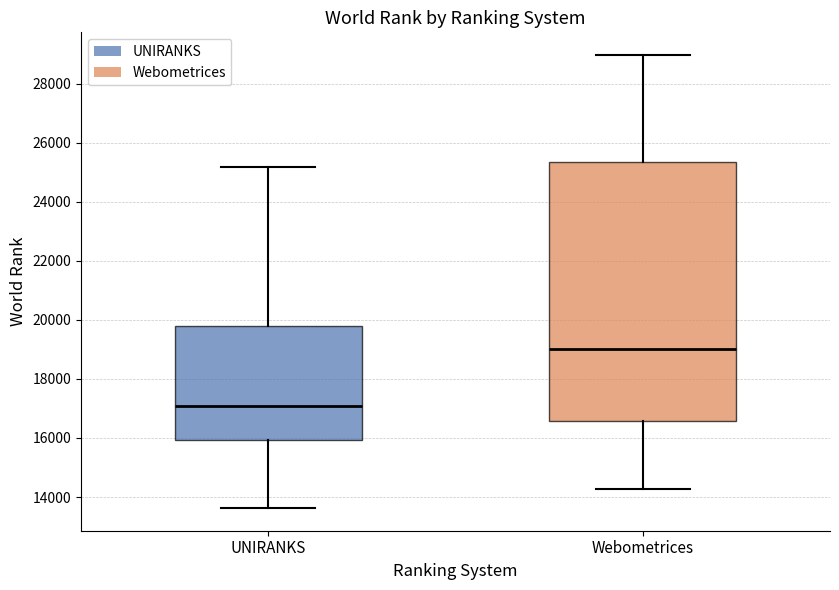

Which box has the highest median line?

Webometrices